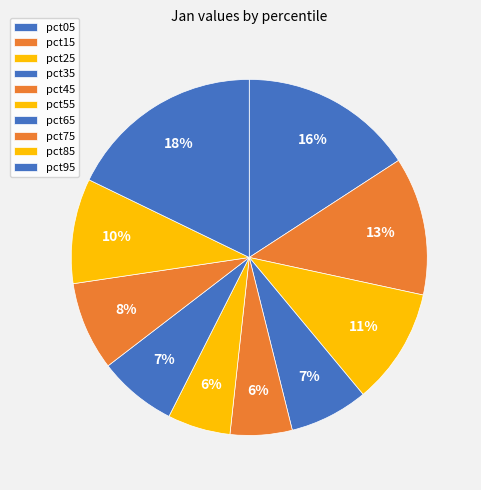

Is it true that pct55 is 6% of the pie?

True